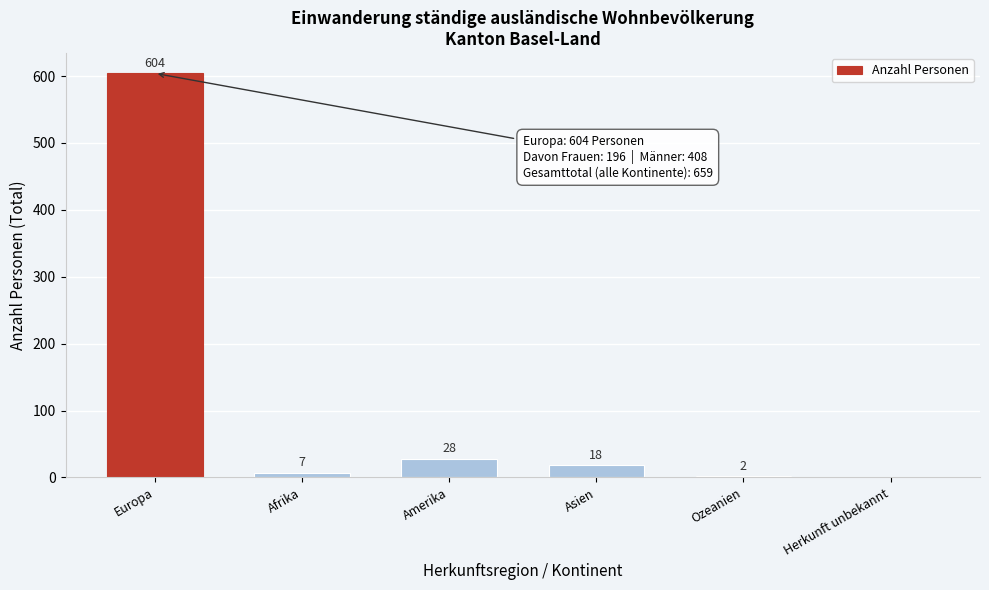

Reading right to left, list all the values displayed in this chart.

Herkunft unbekannt=0	Ozeanien=2	Asien=18	Amerika=28	Afrika=7	Europa=604